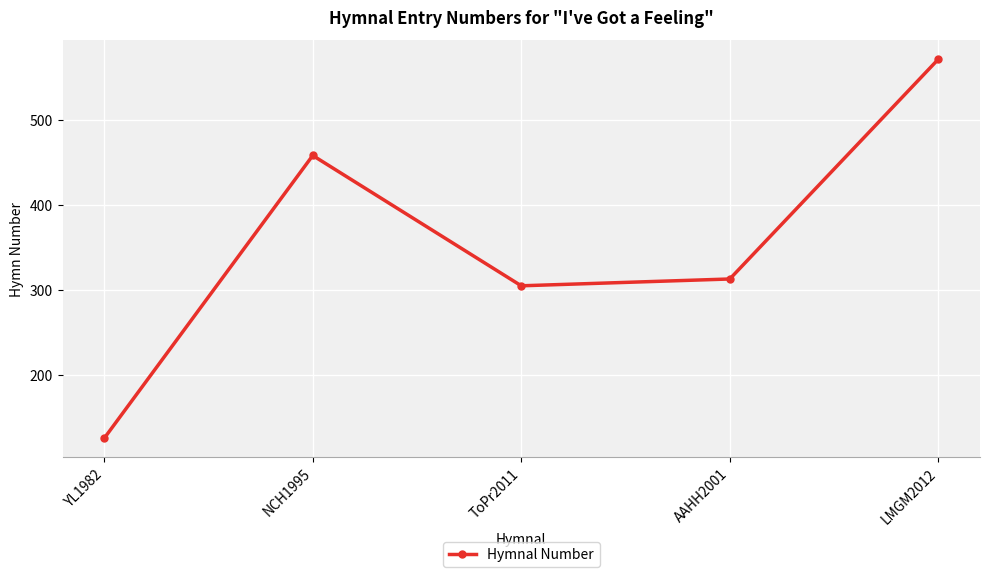

The value at ToPr2011 is 186. True or false?

False